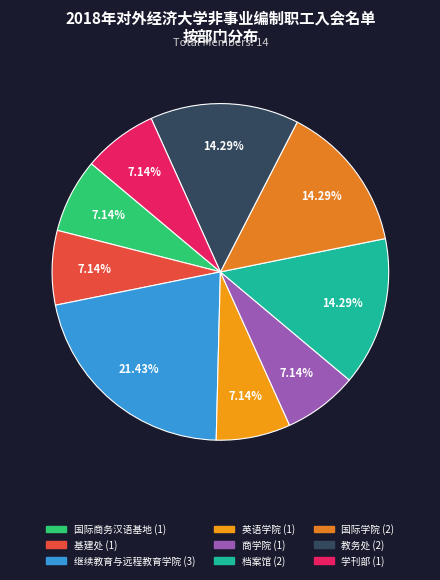

Count the number of slices in the pie.

9